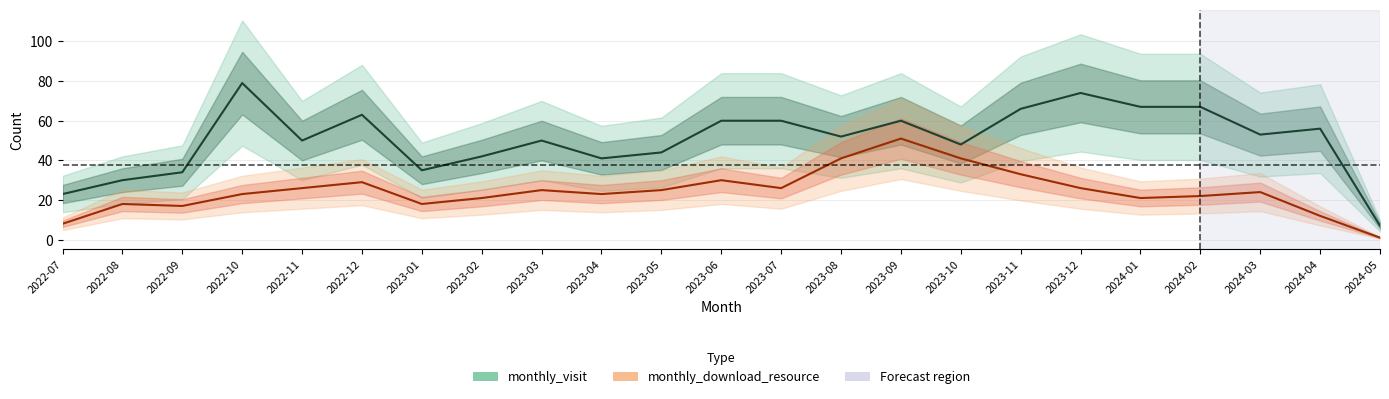

How many distinct data groups are displayed?

2